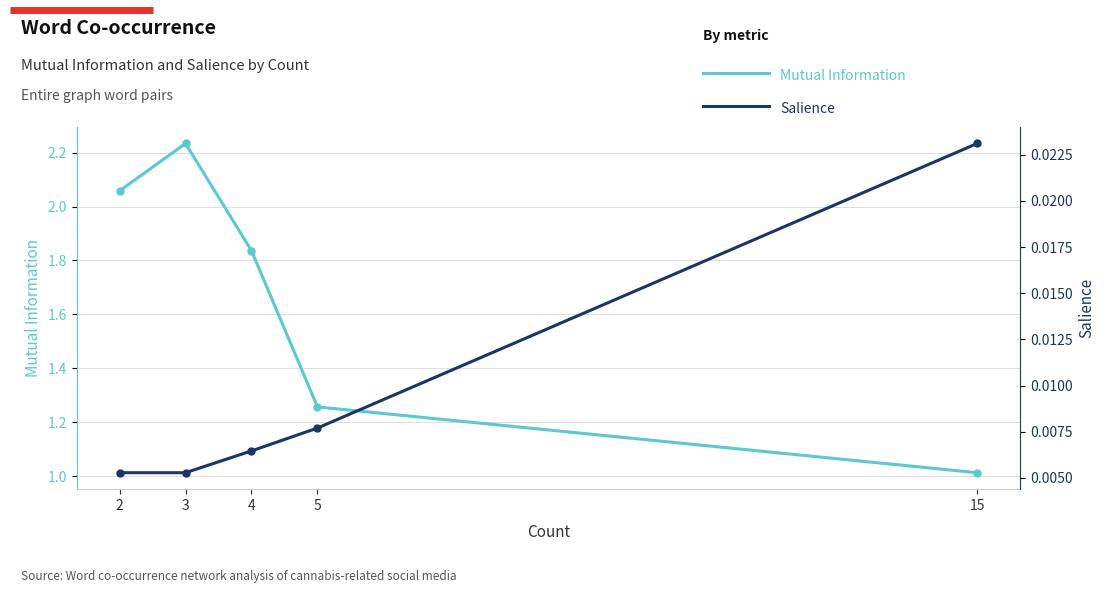

Does the chart have visible grid lines?

Yes